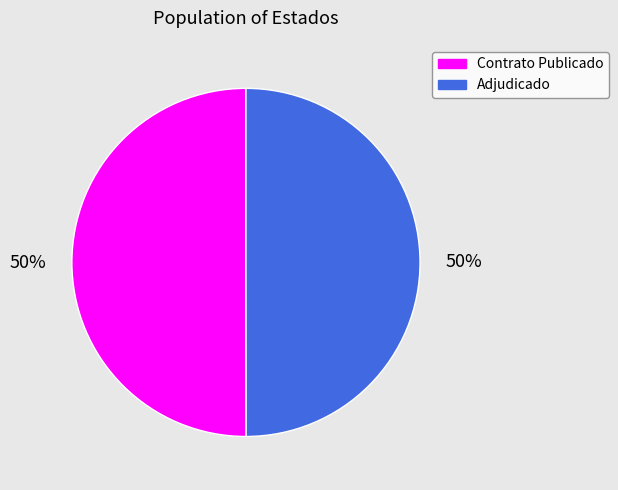

What is the ratio of the value at Adjudicado to the value at Contrato Publicado?

1.0